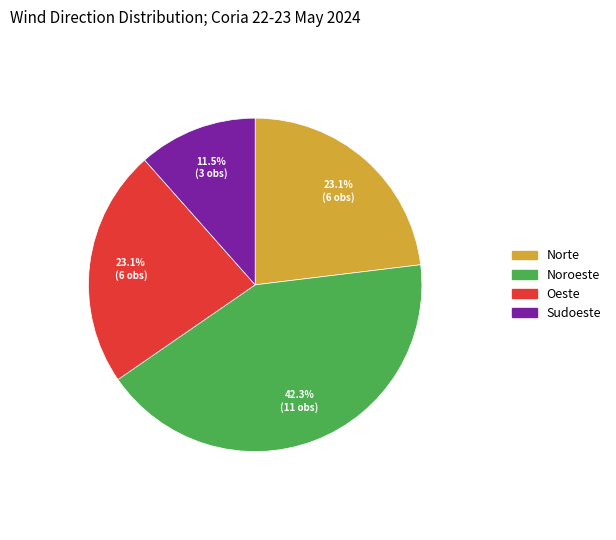

To the nearest percent, what is the difference between the largest and smallest slice percentages?

31%